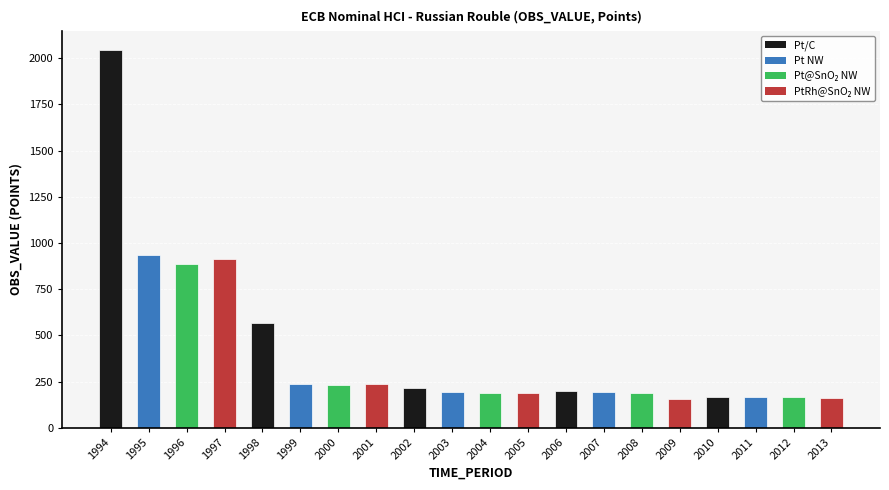

Is it true that the value at 2011 is 165.7?

True